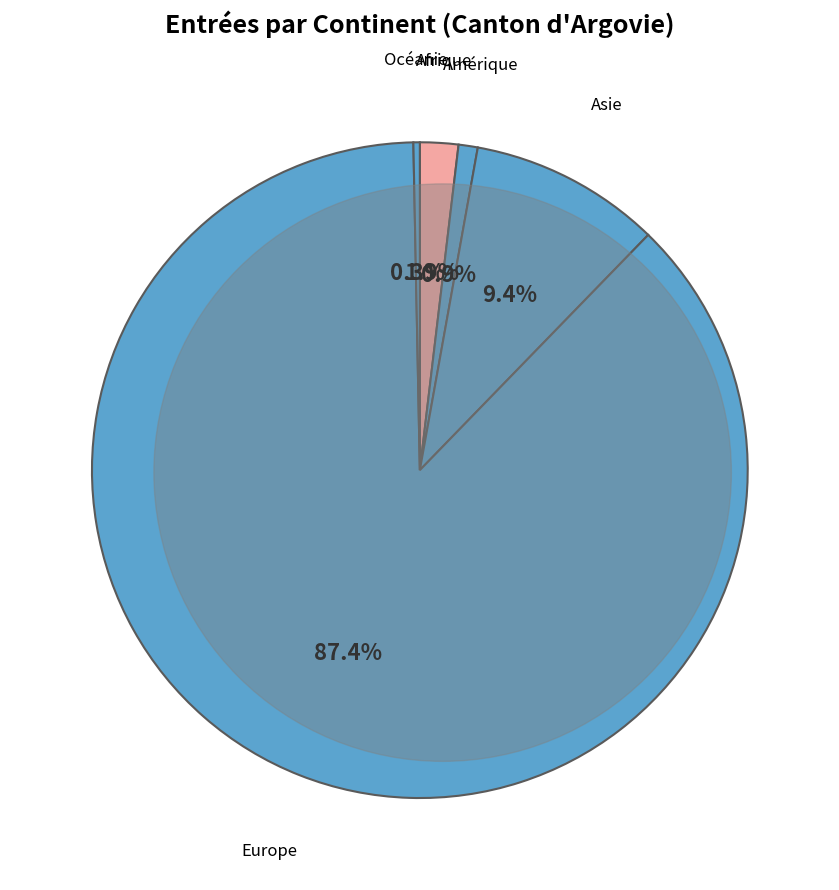

How much of the chart is everything except Asie?

90.6%